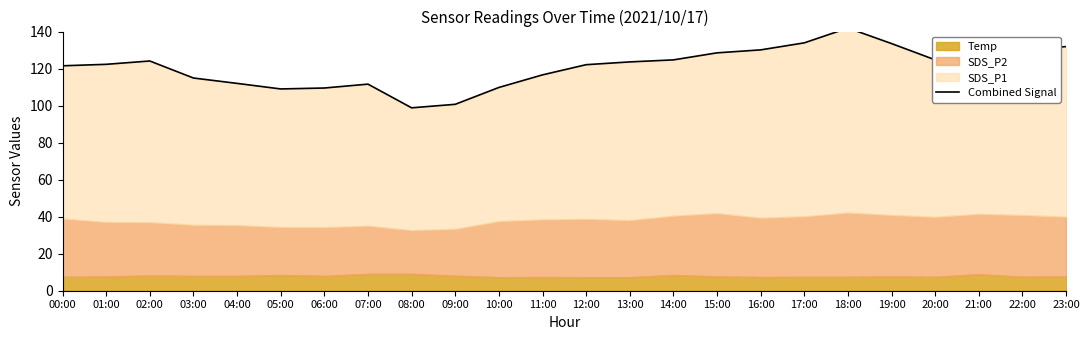

How many values are below 123?

12